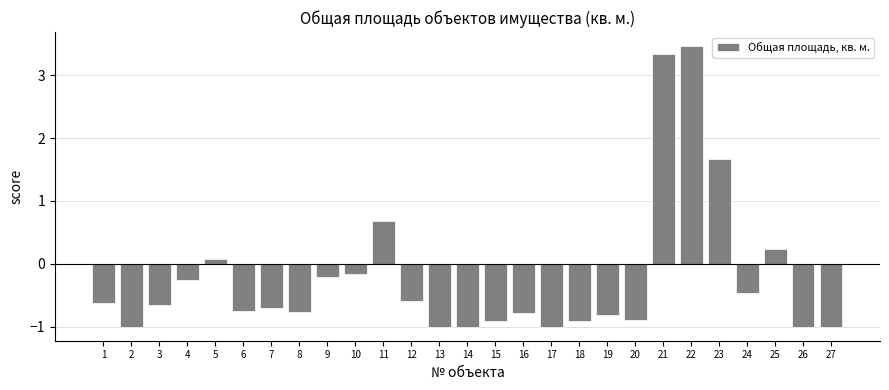

How many bars are there in total?

27